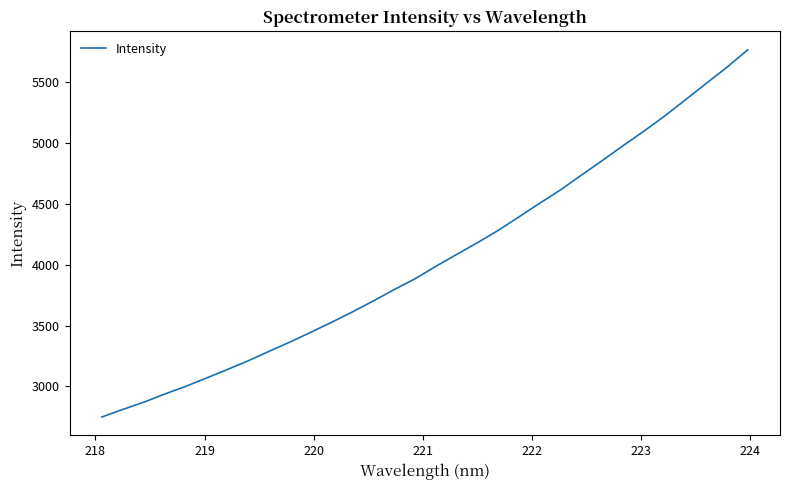

What is the minimum value shown in the chart?

2748.4